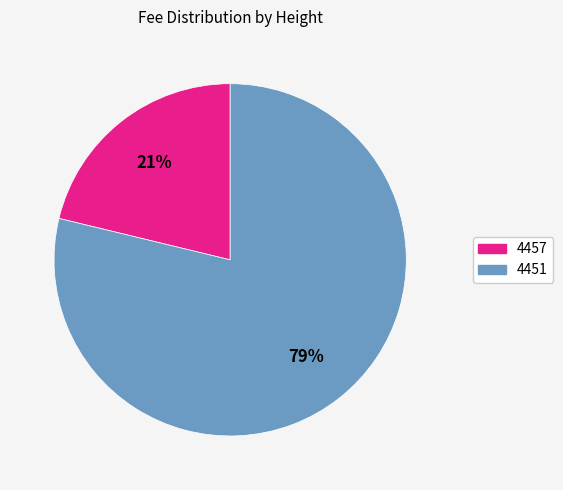

To the nearest percent, what is the average slice percentage?

50%